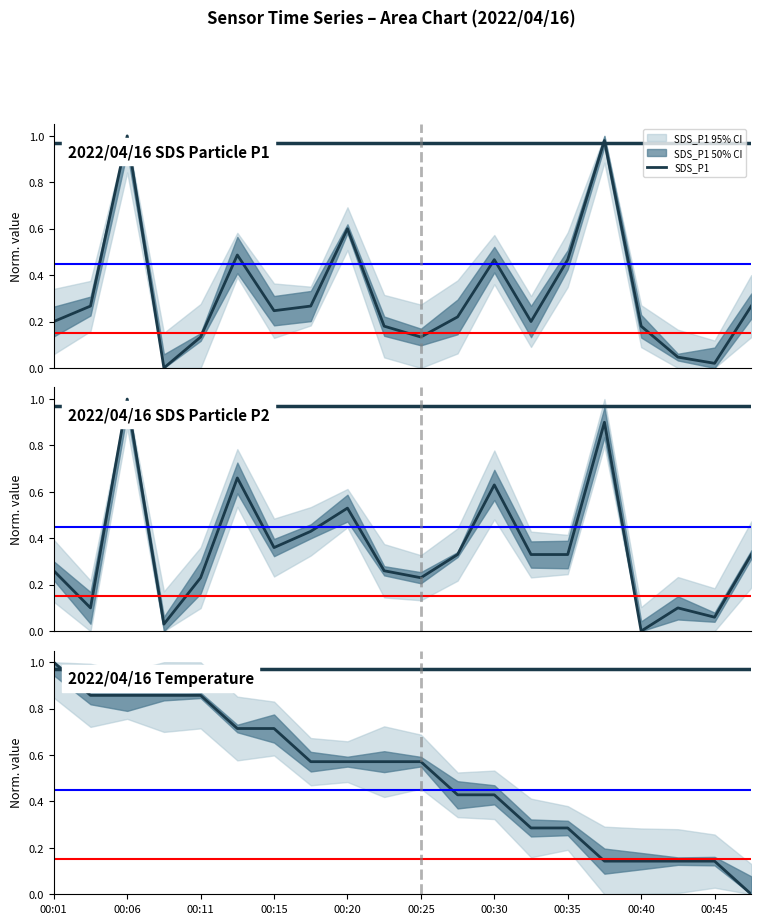

Reading left to right, what are all the values shown in this chart?

SDS_P1: 0.2	0.3	1.0	0.0	0.1	0.5	0.2	0.3	0.6	0.2	0.1	0.2	0.5	0.2	0.5	1.0	0.2	0.0	0.0	0.3
SDS_P2: 0.3	0.1	1.0	0.0	0.2	0.7	0.4	0.4	0.5	0.3	0.2	0.3	0.6	0.3	0.3	0.9	0.0	0.1	0.1	0.3
Temp: 1.0	0.9	0.9	0.9	0.9	0.7	0.7	0.6	0.6	0.6	0.6	0.4	0.4	0.3	0.3	0.1	0.1	0.1	0.1	0.0